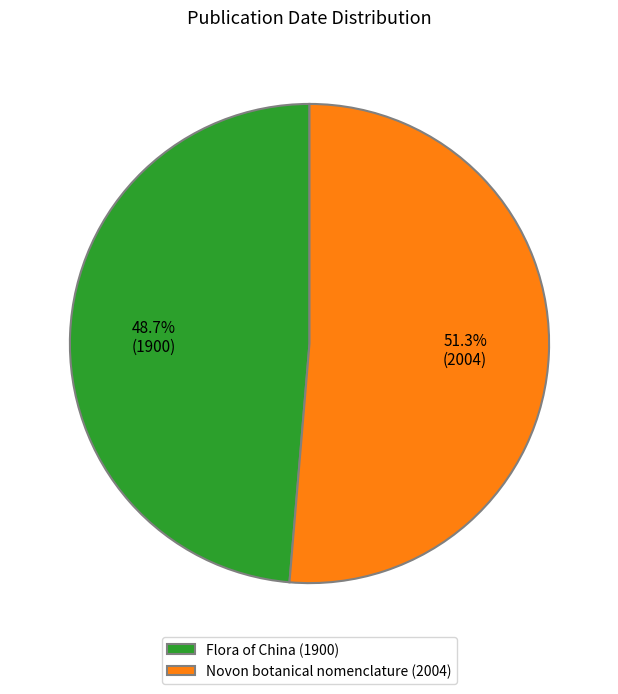

To the nearest percent, what portion does Novon botanical nomenclature (2004) represent?

51%